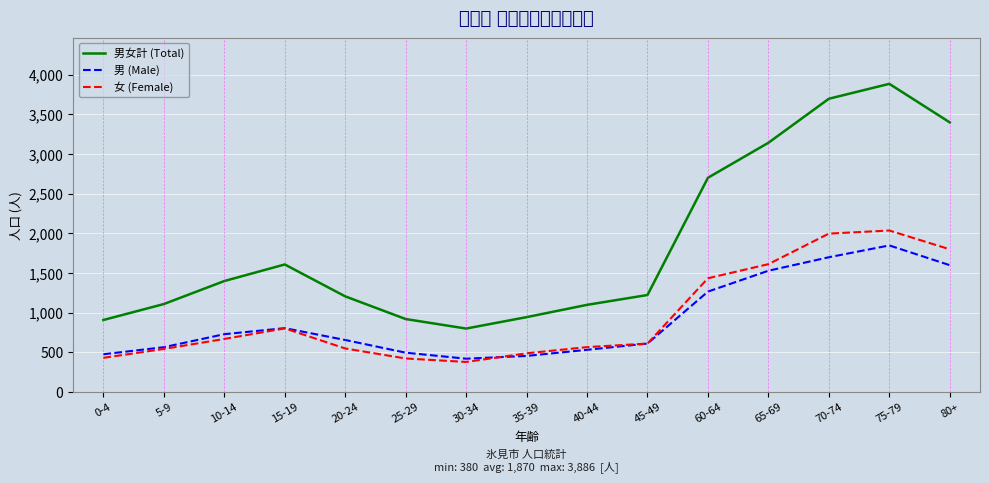

The value of 男女計 (Total) at 80+ is 3400. True or false?

True